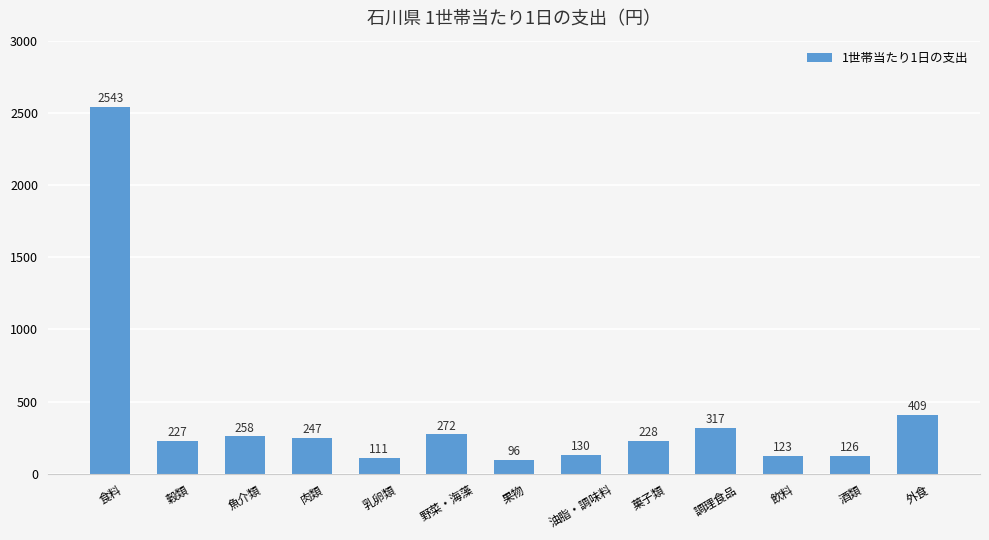

True or false: the data shows 339.8 at 肉類.

False